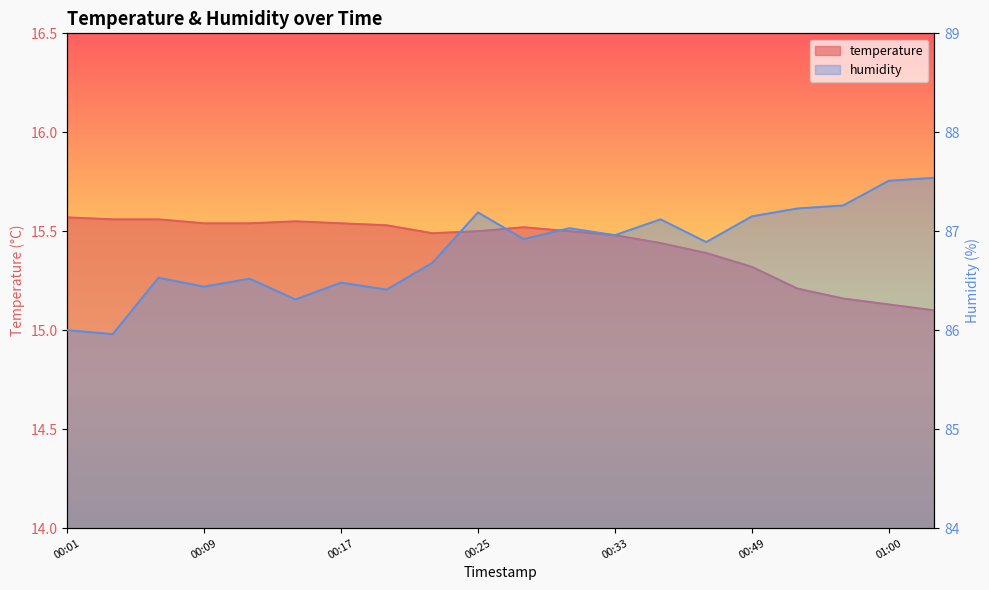

At how many categories does at least one series exceed 59?

20